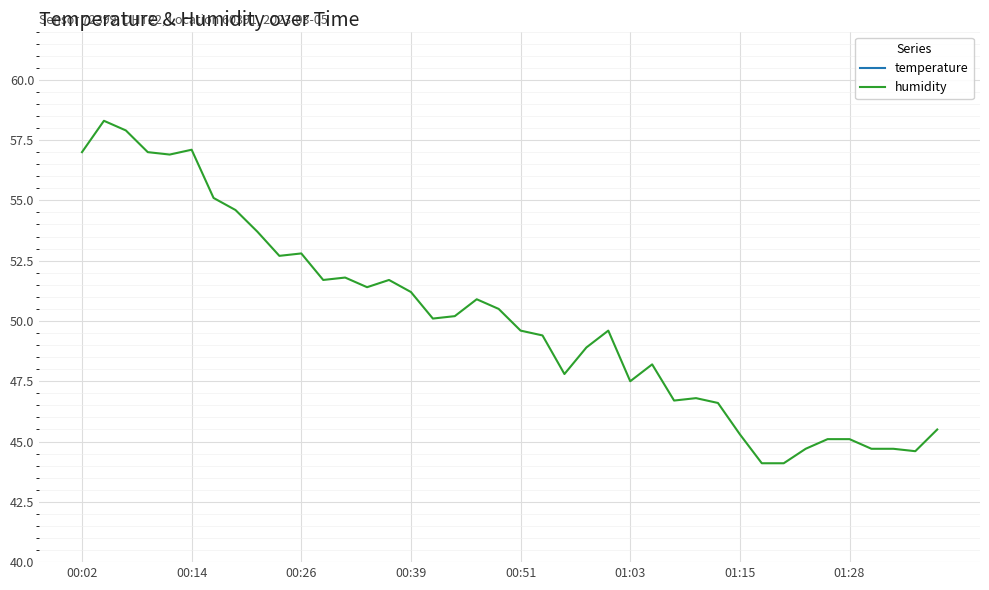

What is the minimum value for humidity?

44.1